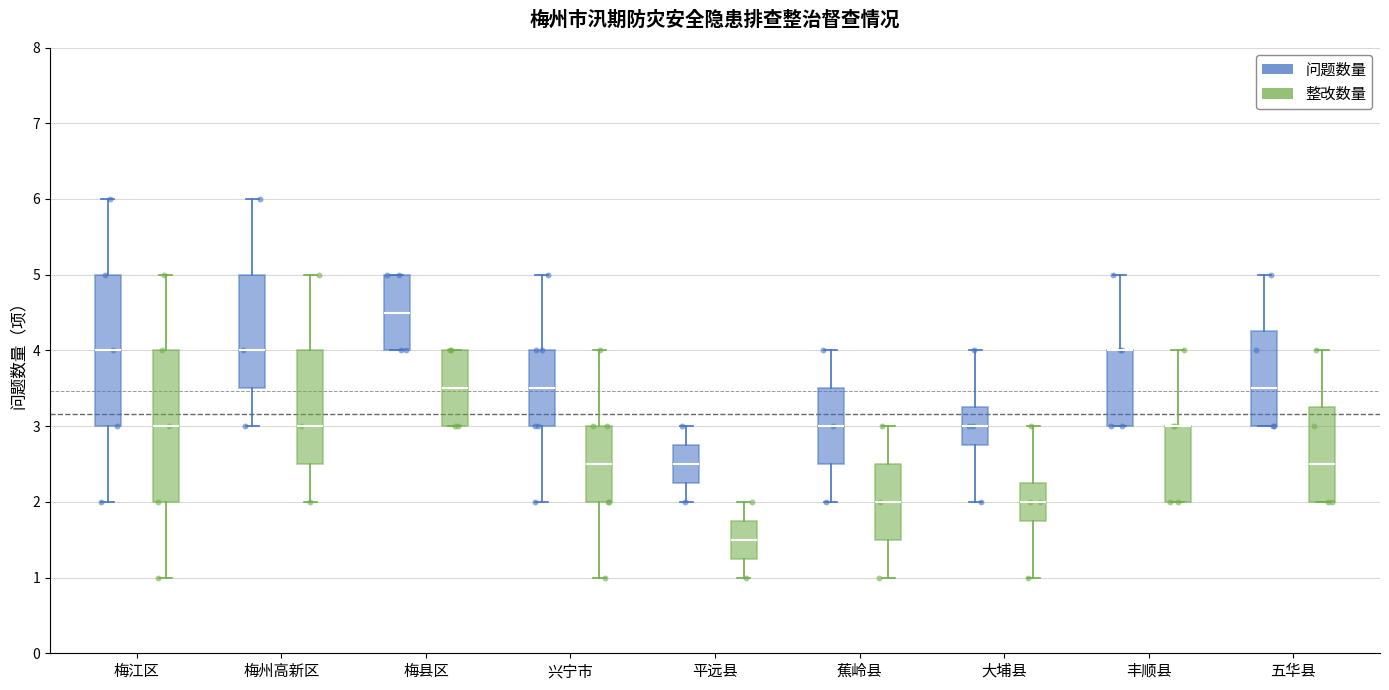

Where is the upper edge of the box for 丰顺县 (问题数量) on the y-axis? The values are not printed on the chart, so give them approximately, as read against the axis.

4.0